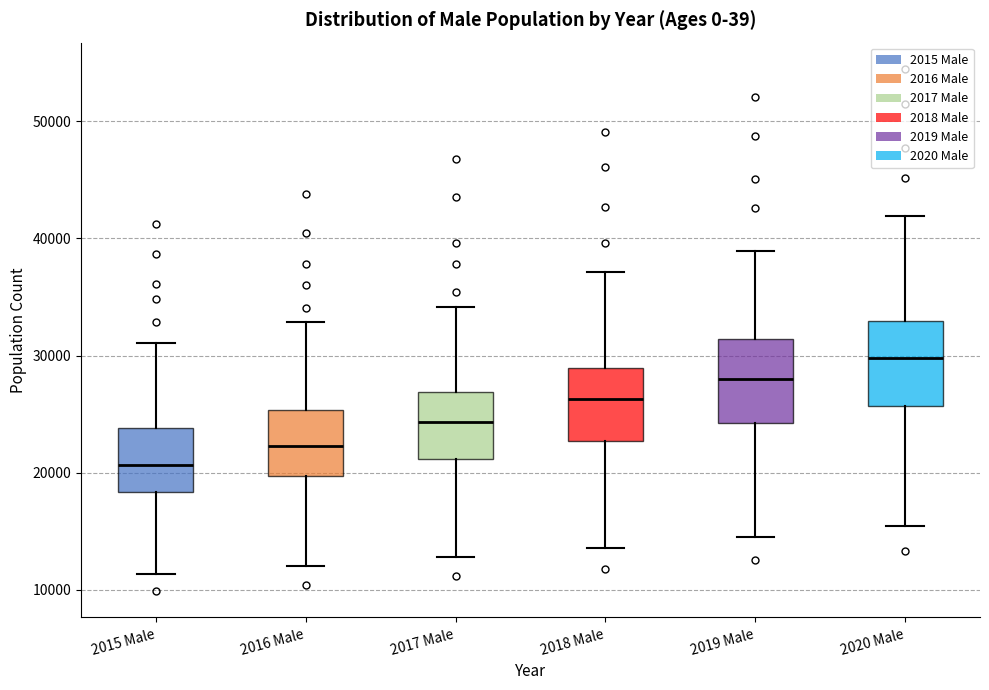

Which box's median line is the highest?

2020 Male